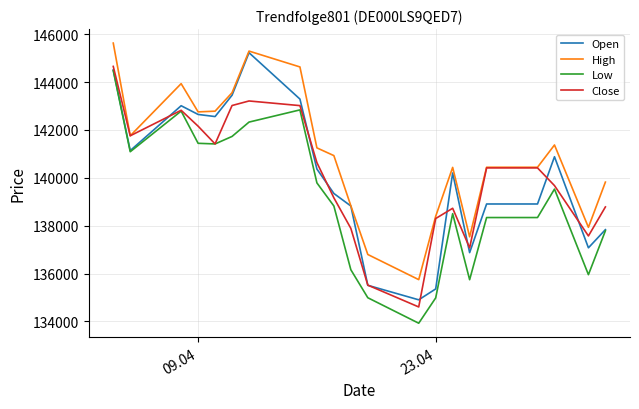

True or false: Close has more than 2 points higher than both neighbors.

True